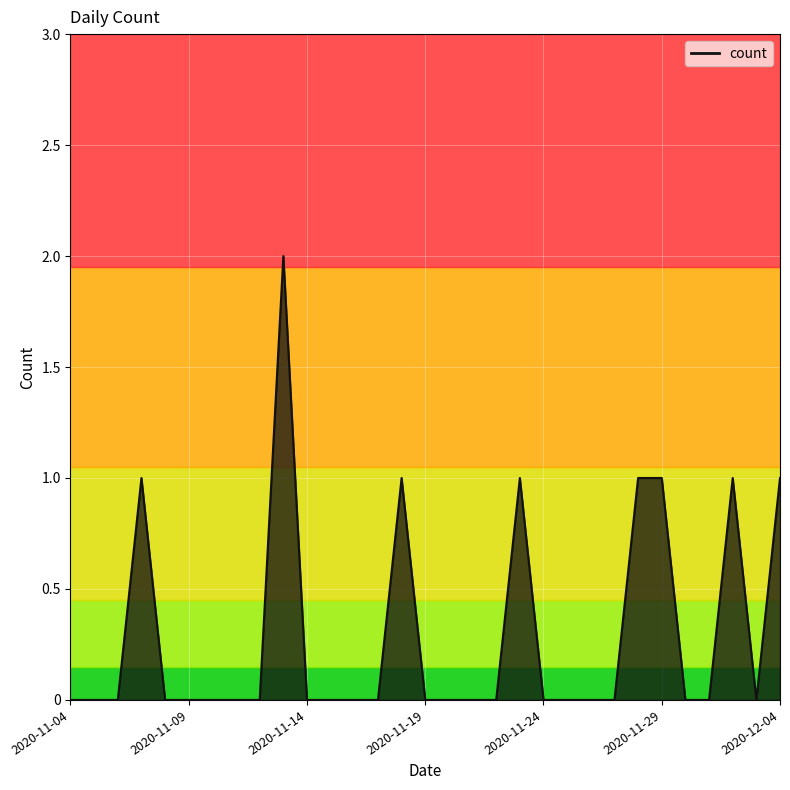

How many interior local valleys (lower than both neighbors) does the data have?

1